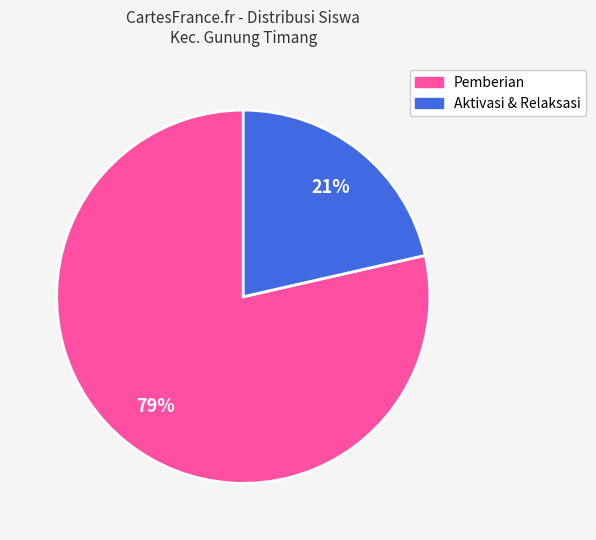

Is there any slice that represents more than half of the pie?

Yes